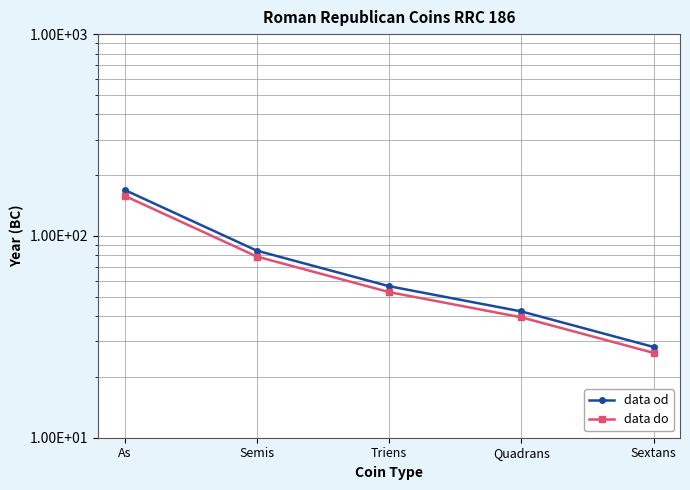

Reading right to left, what are all the values shown in this chart?

data od: Sextans=28.2	Quadrans=42.2	Triens=56.3	Semis=84.5	As=169.0
data do: Sextans=26.3	Quadrans=39.5	Triens=52.7	Semis=79.0	As=158.0